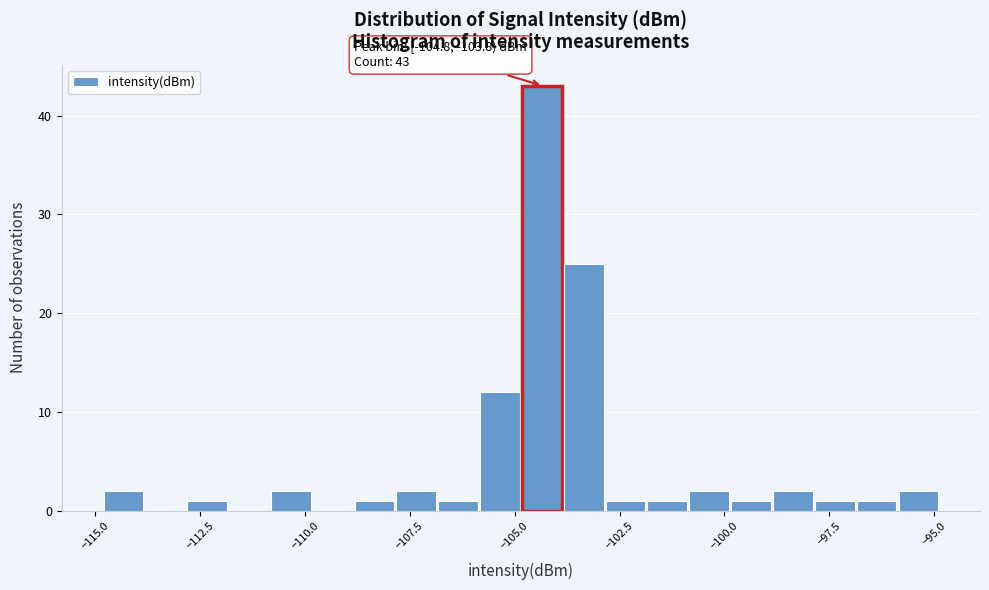

Read against the x-axis, roughly where is the centre of the tallest bar?

-104.5